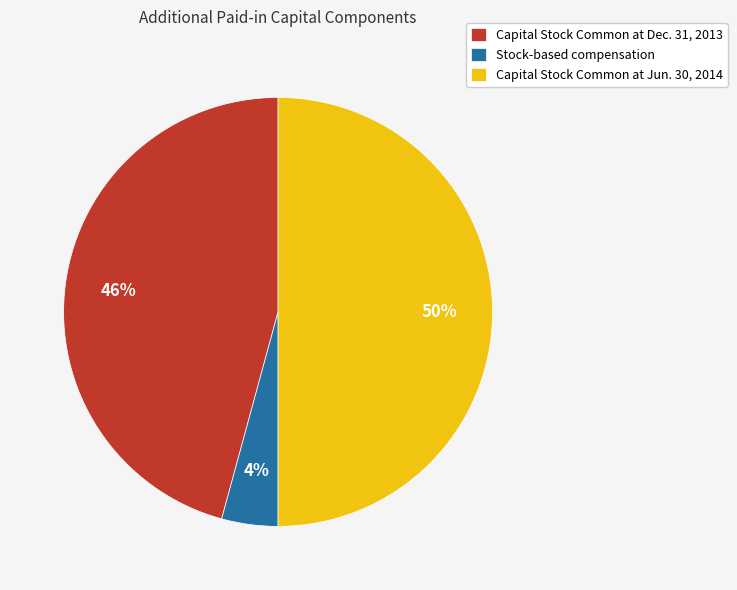

Which slice is the smallest?

Stock-based compensation